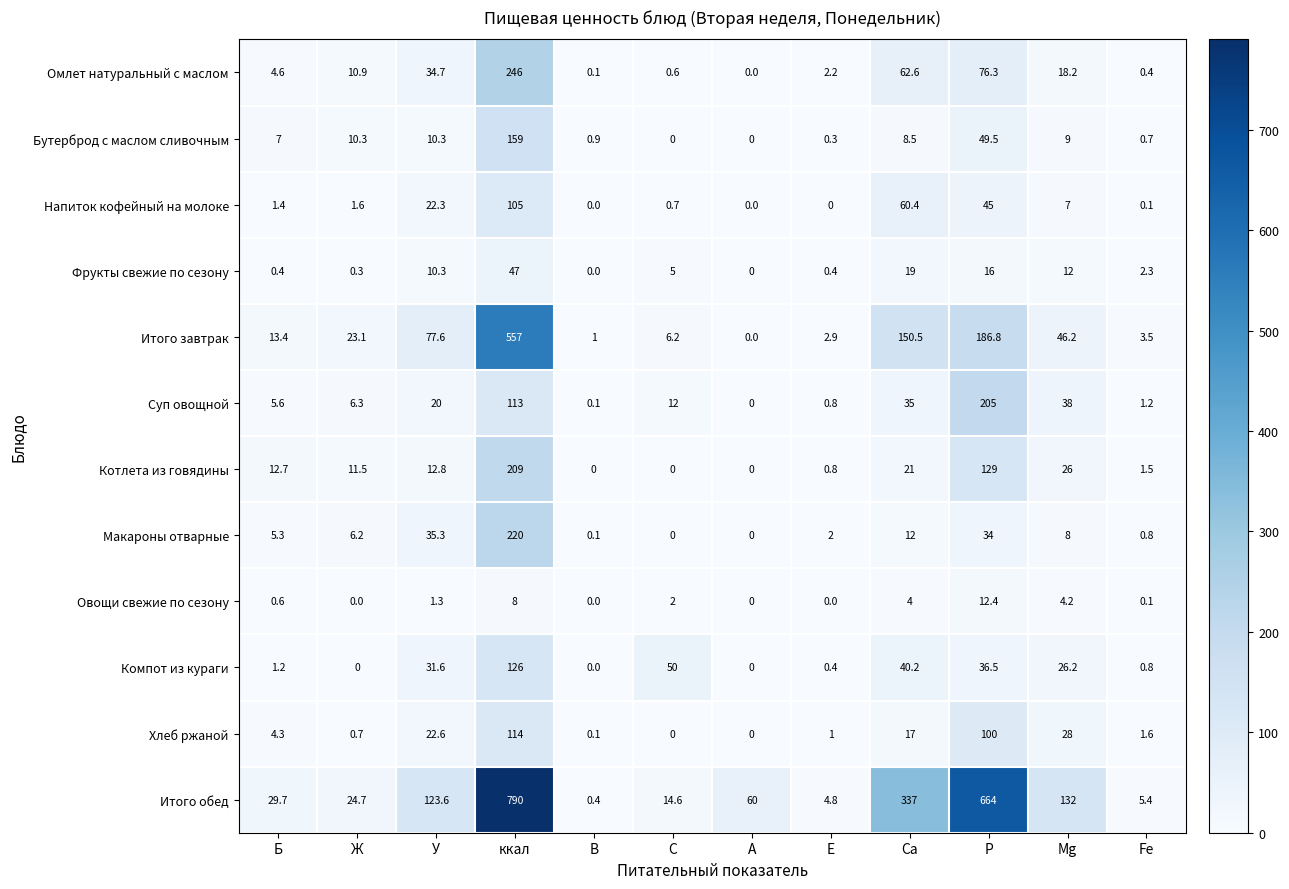

How many values in Суп овощной are above zero?

11